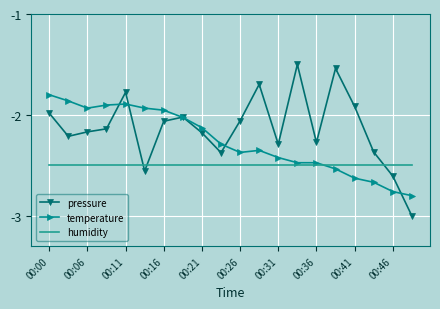

In pressure, how many points are lower than both neighbors (excluding endpoints)?

5